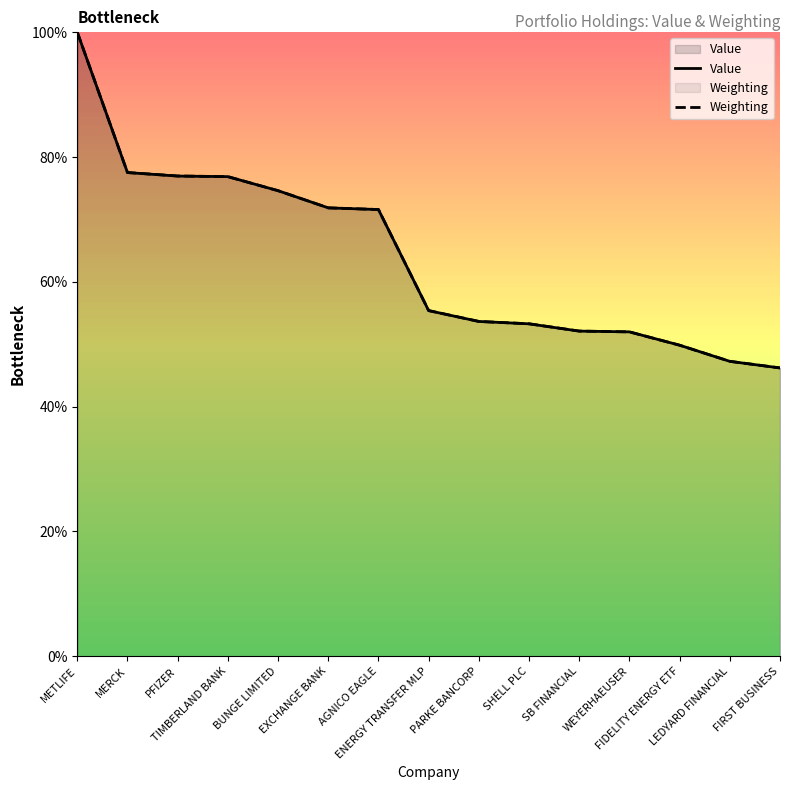

True or false: Value has more than 2 points higher than both neighbors.

False